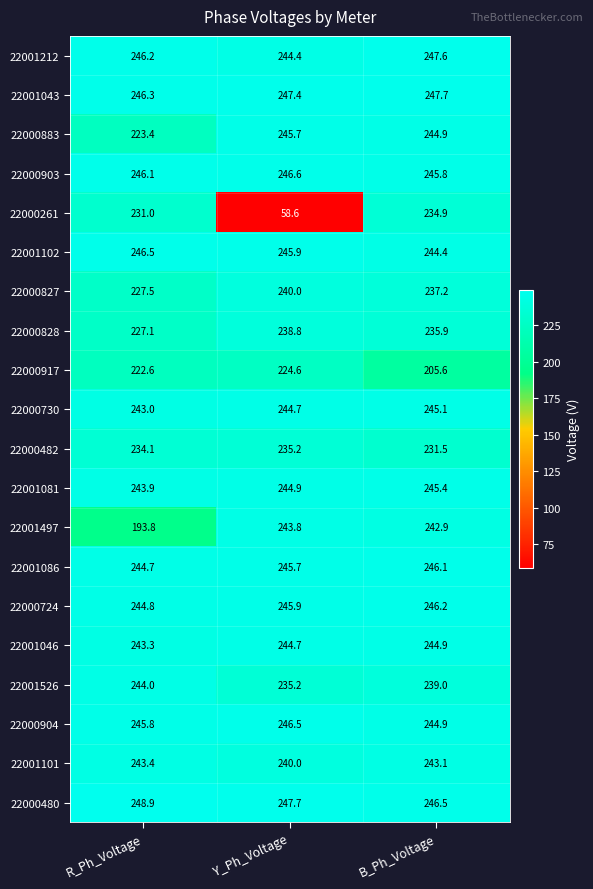

Which label corresponds to the smallest value in the chart?

Y_Ph_Voltage